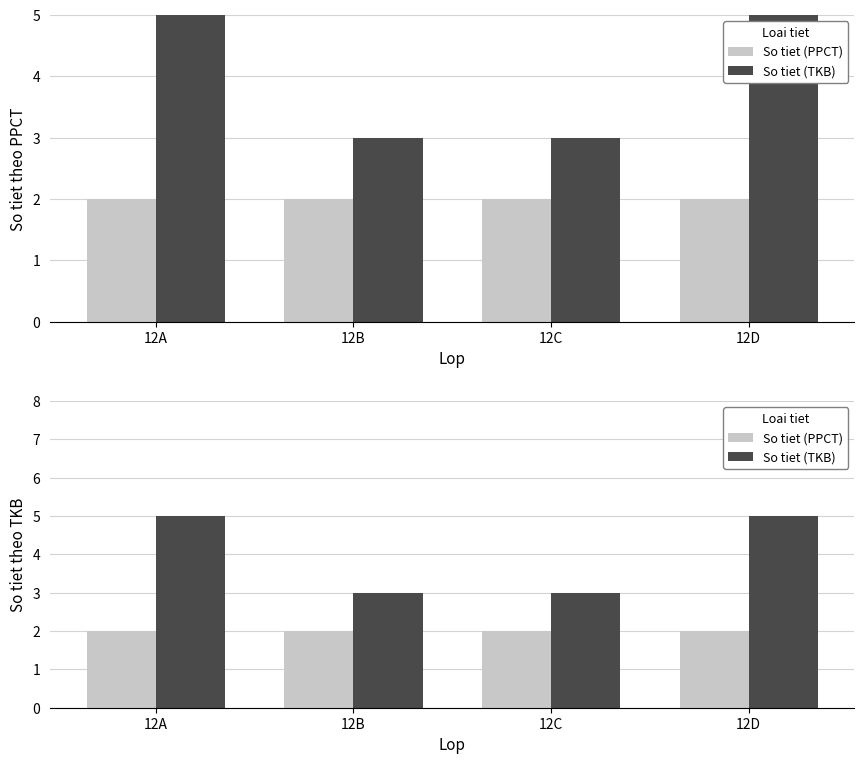

True or false: So tiet (PPCT) has a value of 2 at 12B.

True